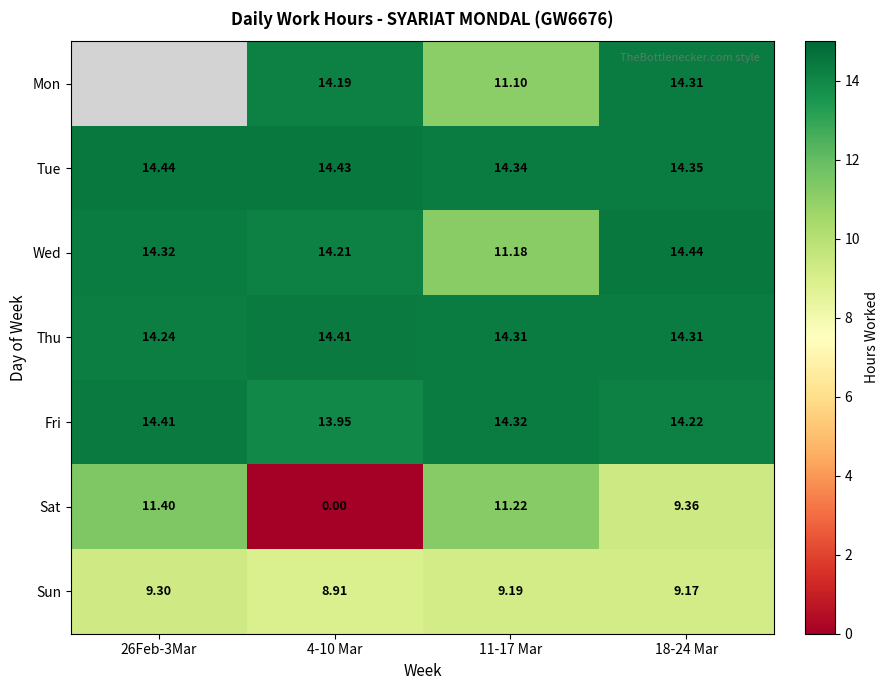

Is it true that Mon equals 4.5 at 4-10 Mar?

False